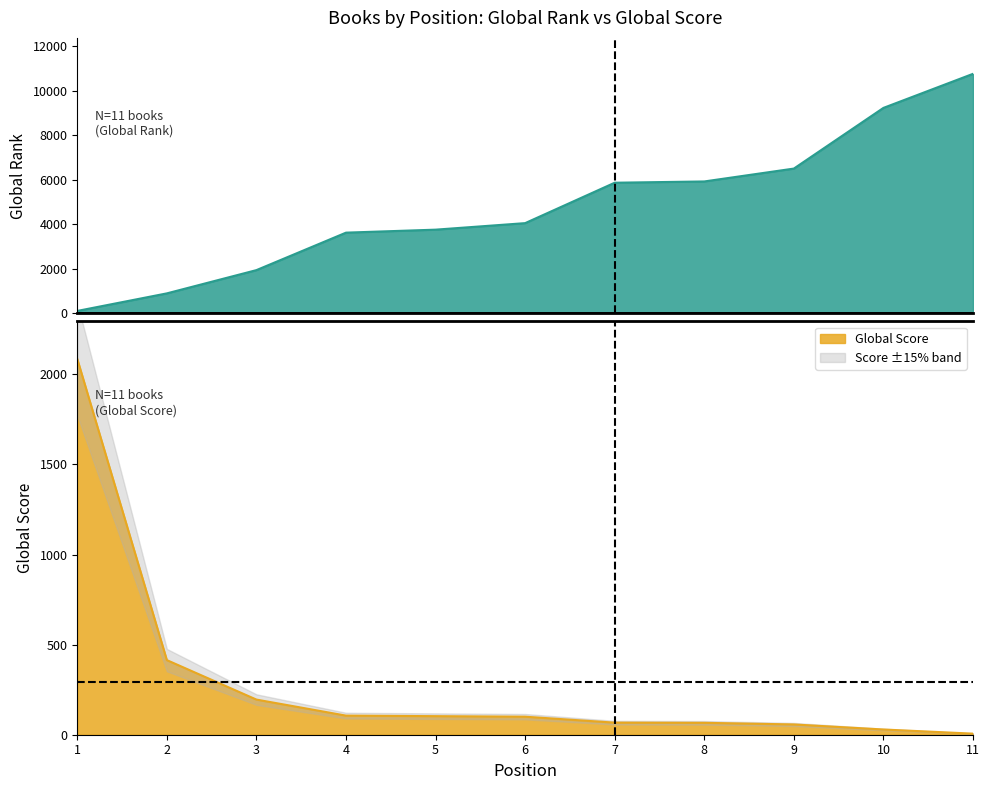

At how many categories does at least one series exceed 3998?

6